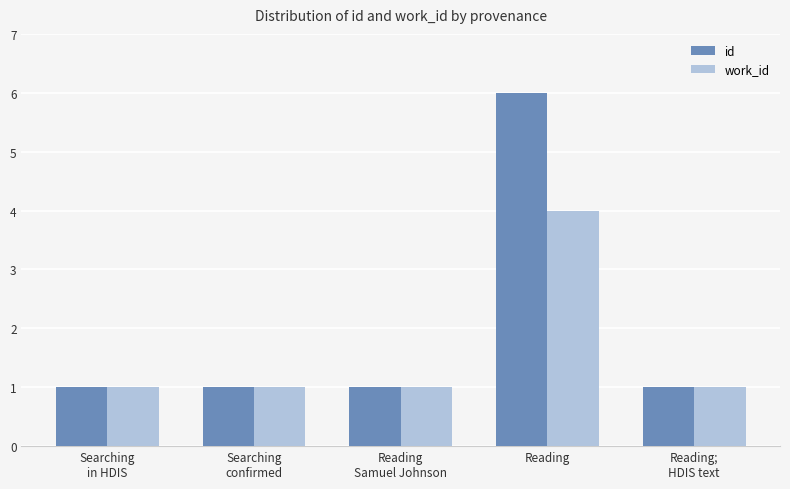

What are all the series names shown in the legend?

id, work_id